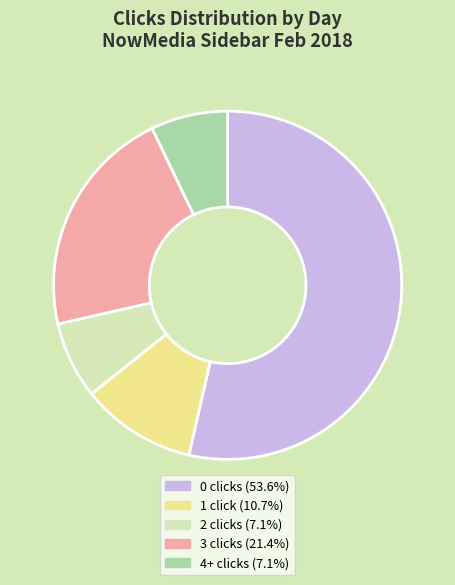

Does any single category account for the majority?

Yes